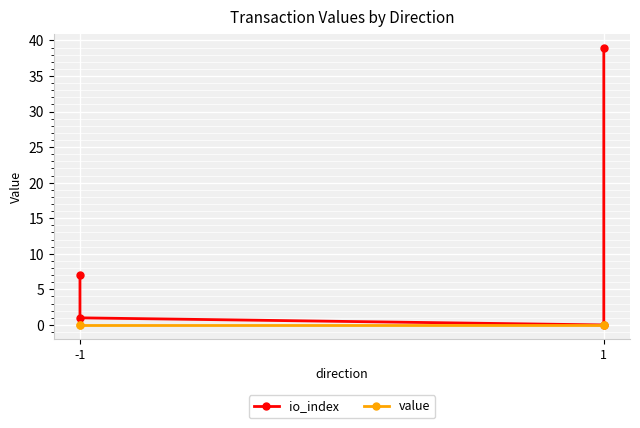

How many intersections are there between value and io_index?

2